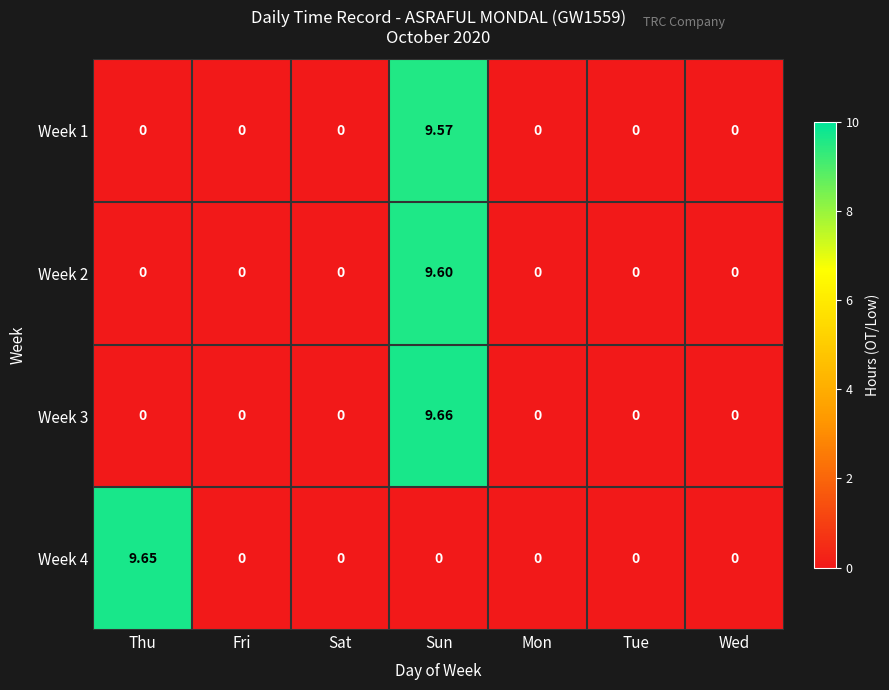

Is the value of Week 3 at Sun greater than the value of Week 4 at Wed?

Yes